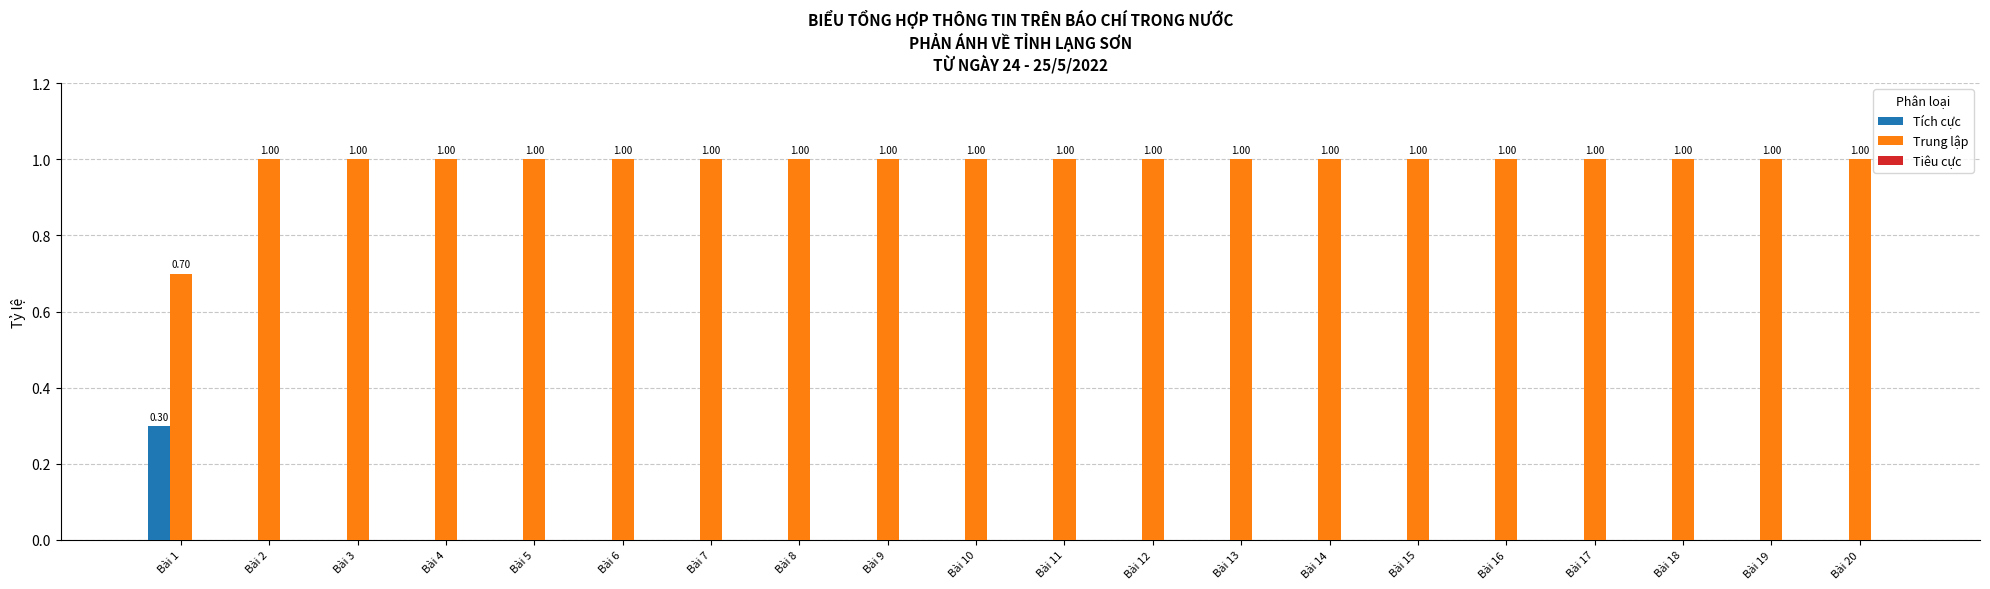

How many Trung lập values are between 1 and 2?

19